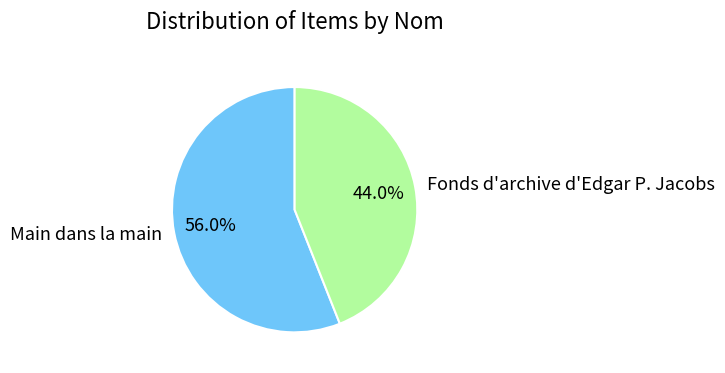

Is the sum of Fonds d'archive d'Edgar P. Jacobs and Main dans la main greater than half?

Yes